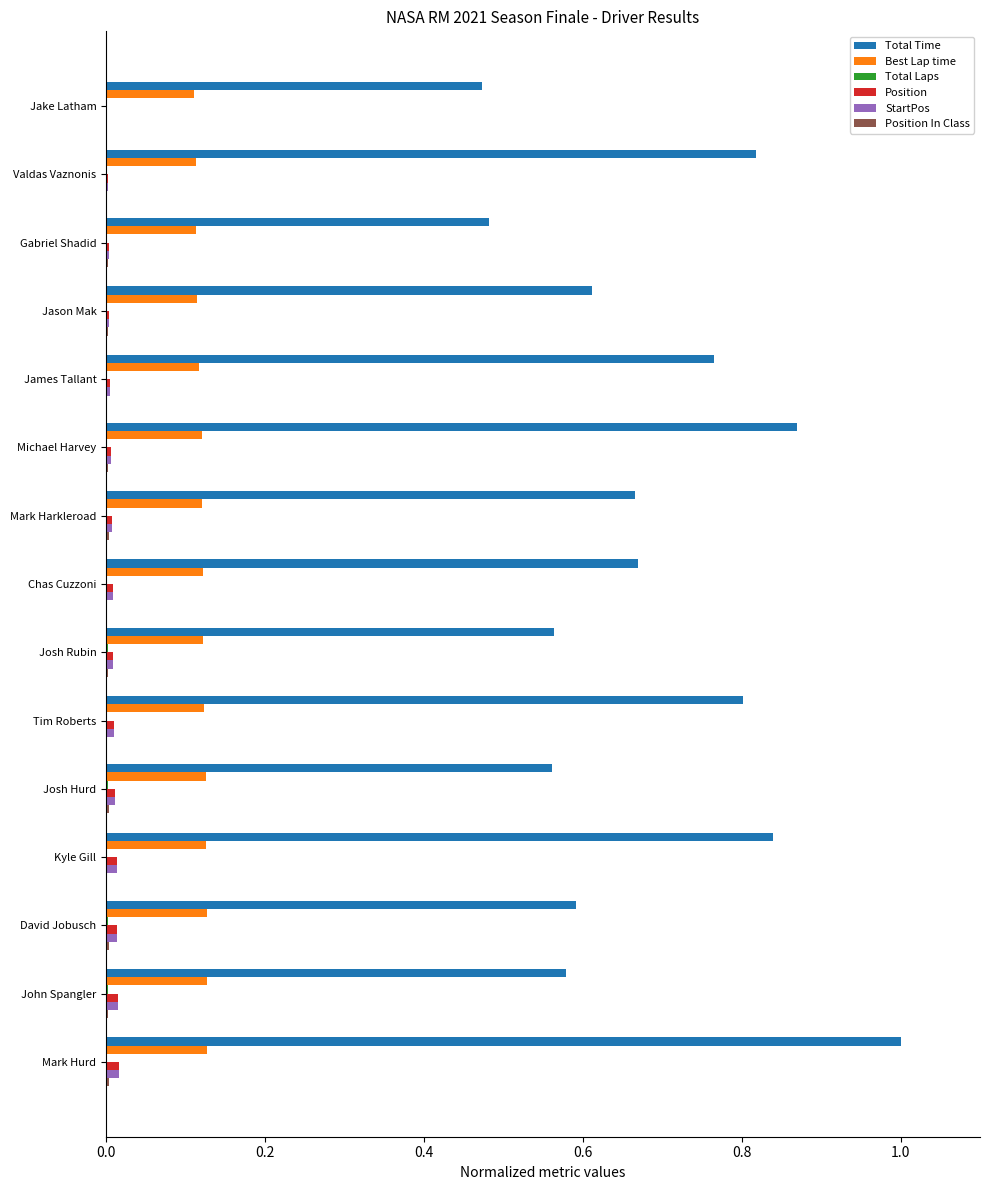

At which category is the sum across all series the highest?

Mark Hurd